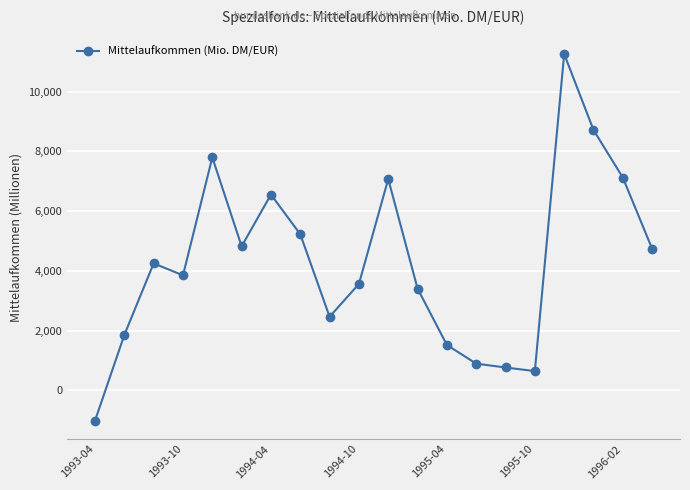

True or false: there are more than 1 points higher than both neighbors.

True